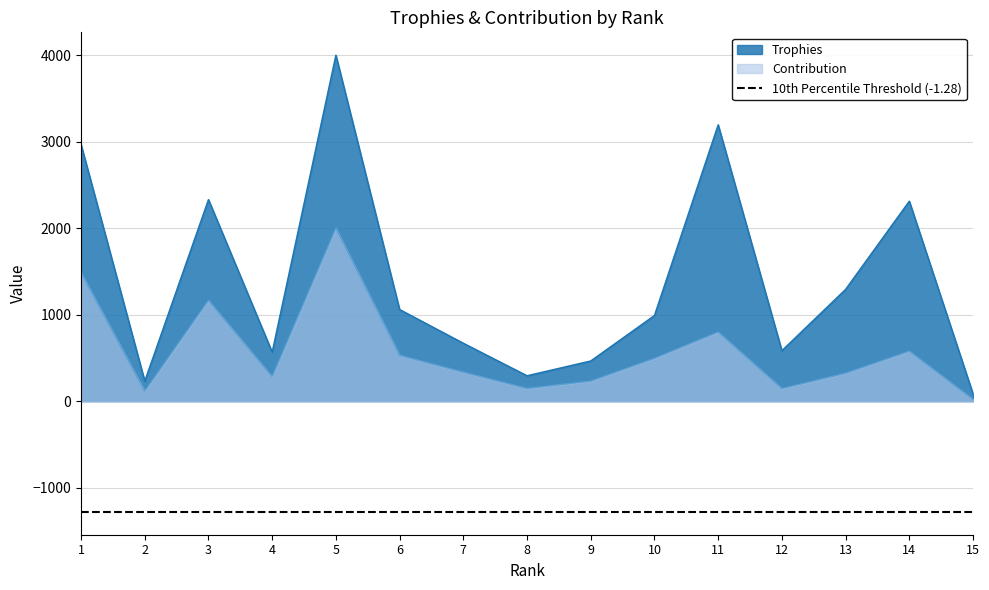

Is it true that Trophies equals 2331 at 3?

True